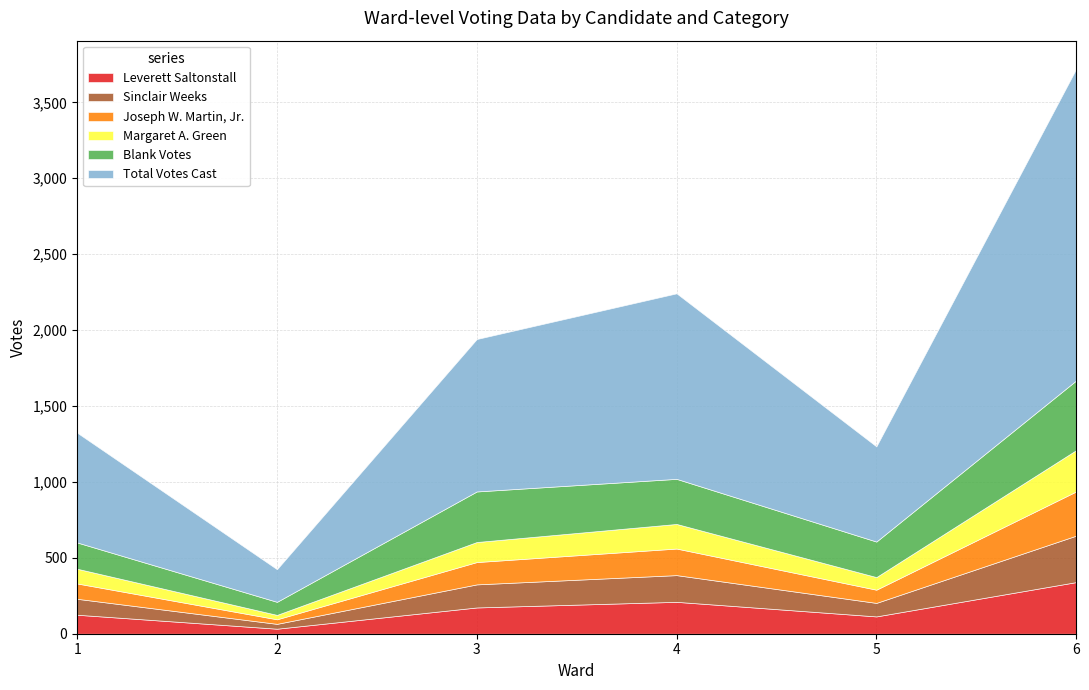

Which series has the largest range (max minus min)?

Total Votes Cast